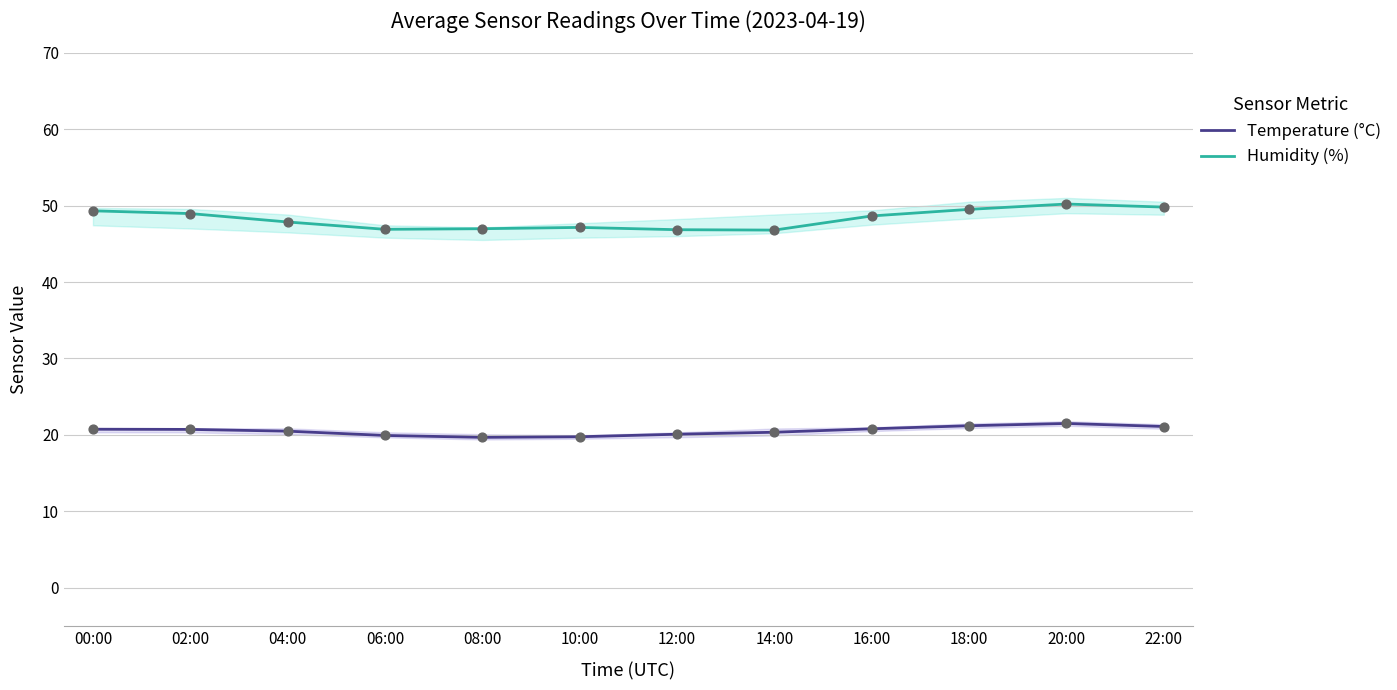

At which category is the sum across all series the highest?

20:00